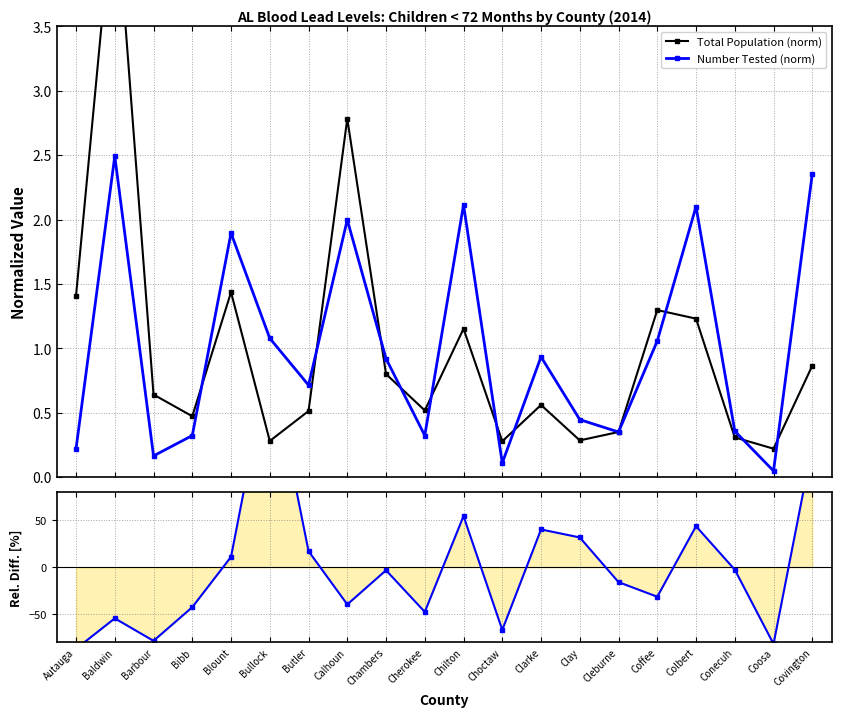

What is the greatest value displayed?

223.5